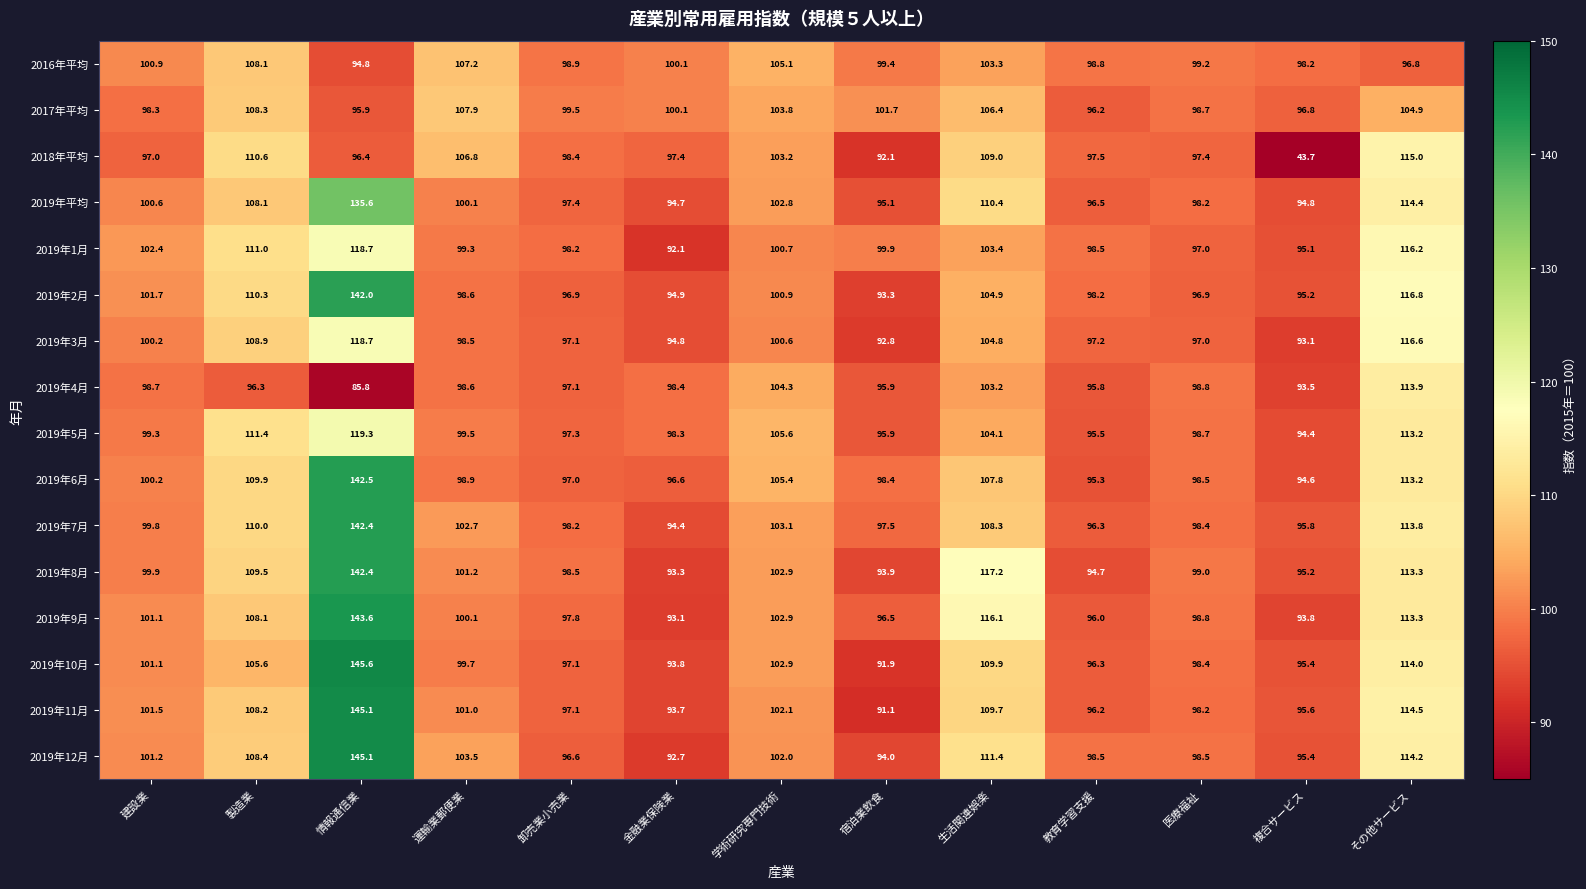

Which series has the largest range (max minus min)?

2018年平均